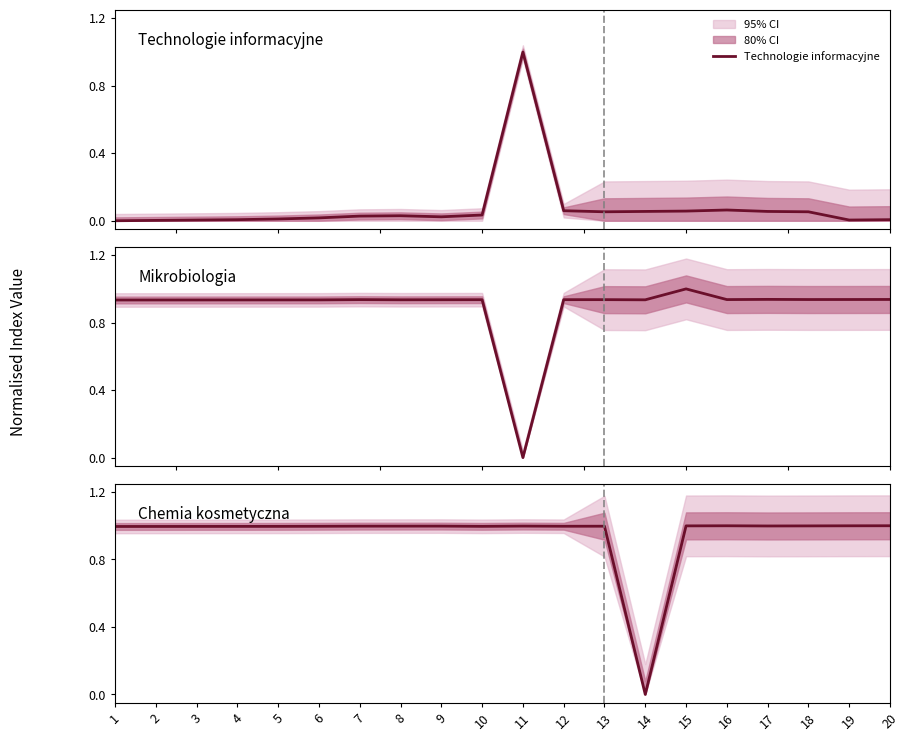

True or false: Technologie informacyjne and Mikrobiologia cross at least once.

True